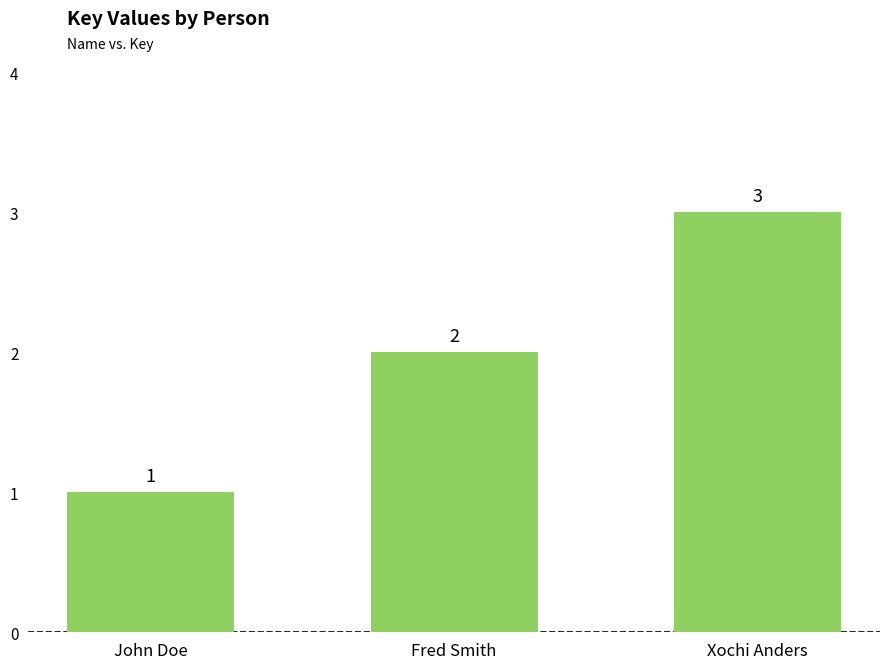

Rank the categories by value from highest to lowest.

Xochi Anders, Fred Smith, John Doe